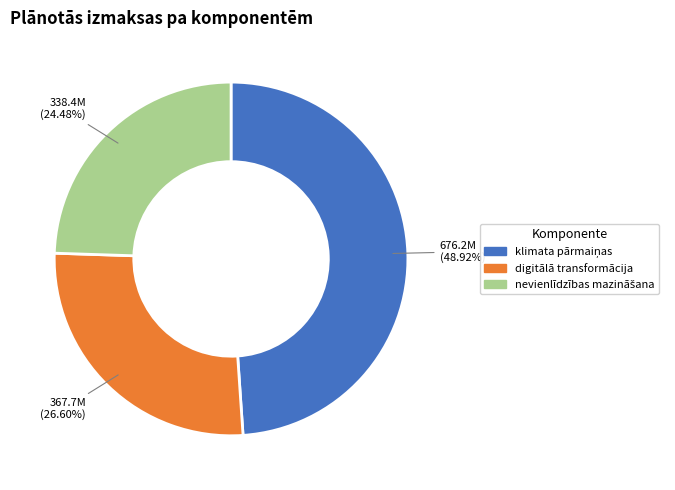

Is there a majority slice in this chart?

No